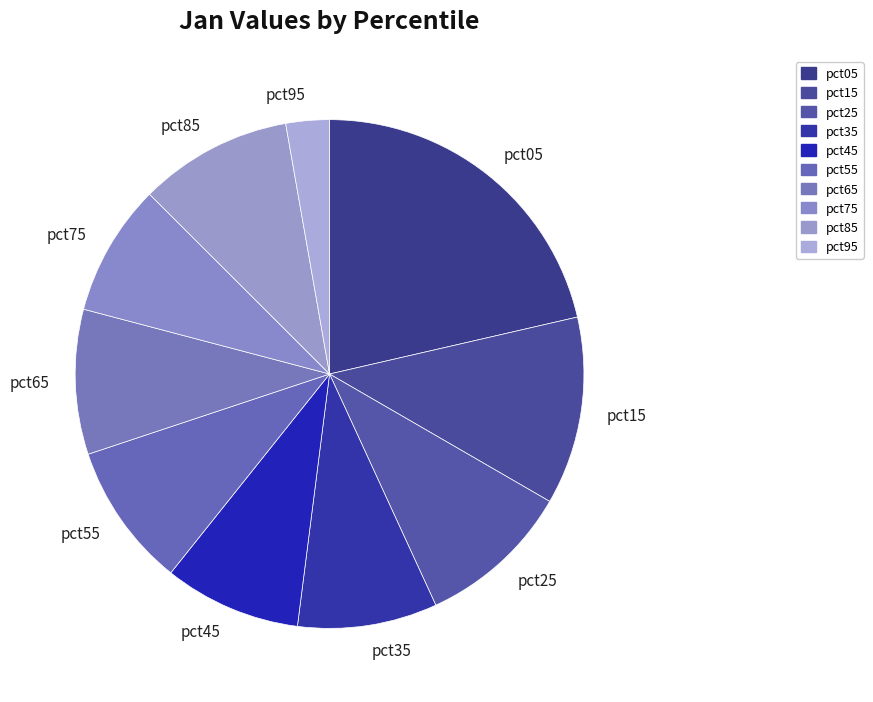

How many segments does this pie chart have?

10